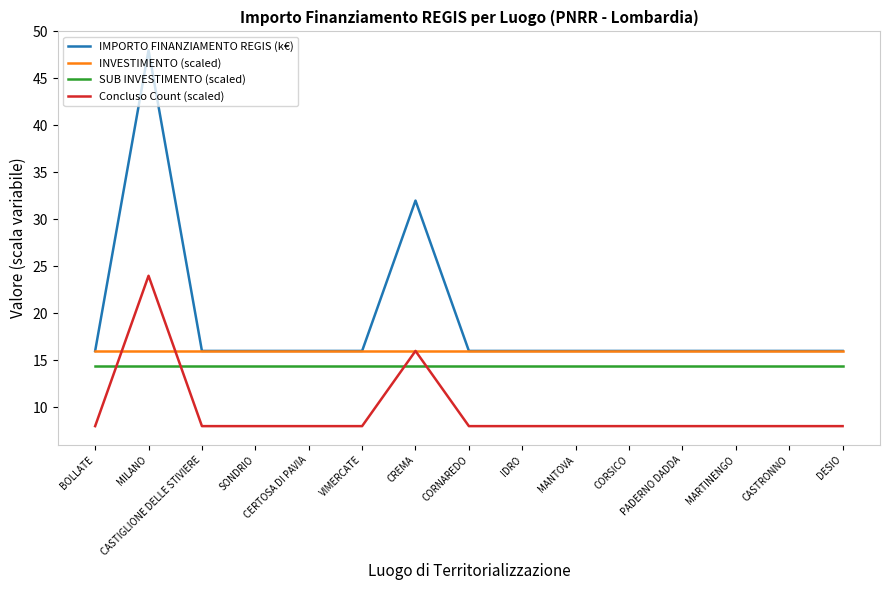

Reading left to right, list all the values displayed in this chart.

IMPORTO FINANZIAMENTO REGIS (k€): BOLLATE=16.0	MILANO=48.0	CASTIGLIONE DELLE STIVIERE=16.0	SONDRIO=16.0	CERTOSA DI PAVIA=16.0	VIMERCATE=16.0	CREMA=32.0	CORNAREDO=16.0	IDRO=16.0	MANTOVA=16.0	CORSICO=16.0	PADERNO DADDA=16.0	MARTINENGO=16.0	CASTRONNO=16.0	DESIO=16.0
INVESTIMENTO (scaled): BOLLATE=16.0	MILANO=16.0	CASTIGLIONE DELLE STIVIERE=16.0	SONDRIO=16.0	CERTOSA DI PAVIA=16.0	VIMERCATE=16.0	CREMA=16.0	CORNAREDO=16.0	IDRO=16.0	MANTOVA=16.0	CORSICO=16.0	PADERNO DADDA=16.0	MARTINENGO=16.0	CASTRONNO=16.0	DESIO=16.0
SUB INVESTIMENTO (scaled): BOLLATE=14.4	MILANO=14.4	CASTIGLIONE DELLE STIVIERE=14.4	SONDRIO=14.4	CERTOSA DI PAVIA=14.4	VIMERCATE=14.4	CREMA=14.4	CORNAREDO=14.4	IDRO=14.4	MANTOVA=14.4	CORSICO=14.4	PADERNO DADDA=14.4	MARTINENGO=14.4	CASTRONNO=14.4	DESIO=14.4
Concluso Count (scaled): BOLLATE=8.0	MILANO=24.0	CASTIGLIONE DELLE STIVIERE=8.0	SONDRIO=8.0	CERTOSA DI PAVIA=8.0	VIMERCATE=8.0	CREMA=16.0	CORNAREDO=8.0	IDRO=8.0	MANTOVA=8.0	CORSICO=8.0	PADERNO DADDA=8.0	MARTINENGO=8.0	CASTRONNO=8.0	DESIO=8.0